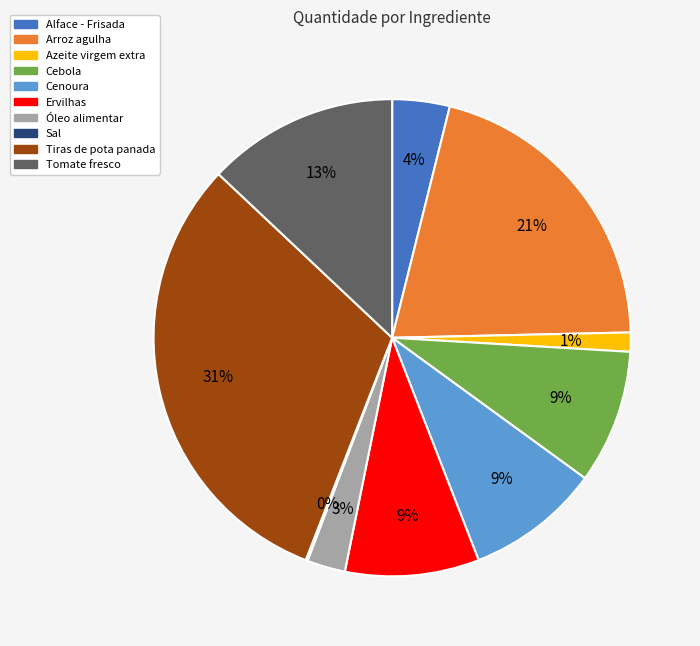

Is there a majority slice in this chart?

No